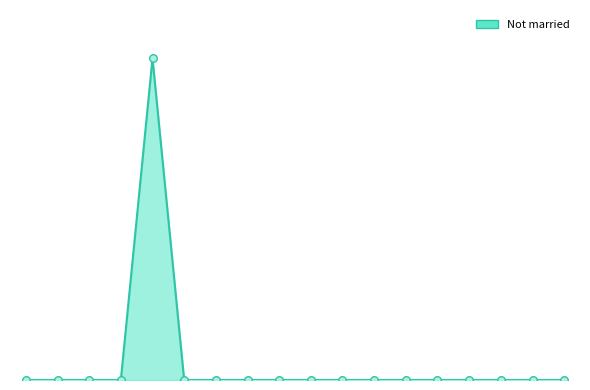

Is this an area chart (filled region under the line)?

Yes